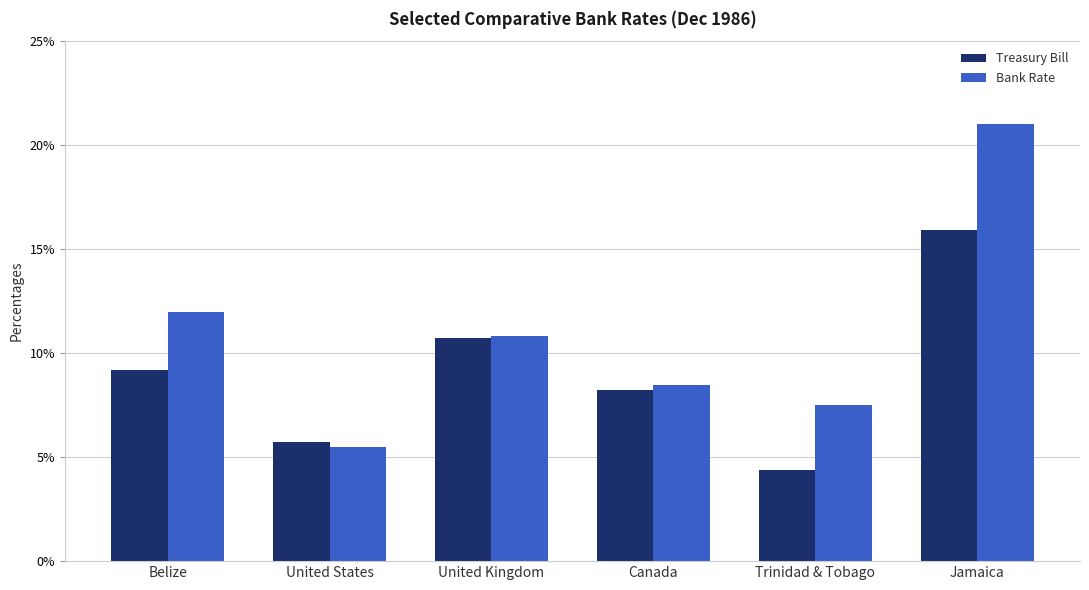

At which label is Bank Rate closest to 13?

Belize